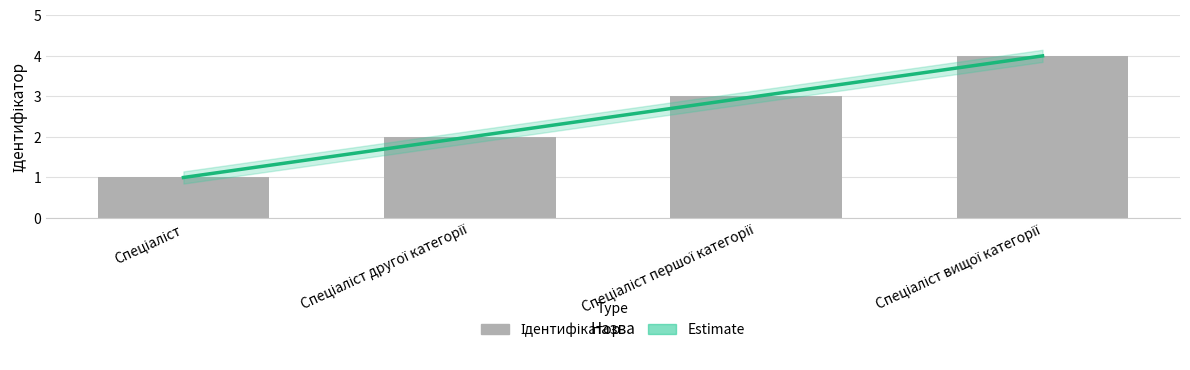

What is the change in value from Спеціаліст першої категорії to Спеціаліст вищої категорії?

+1